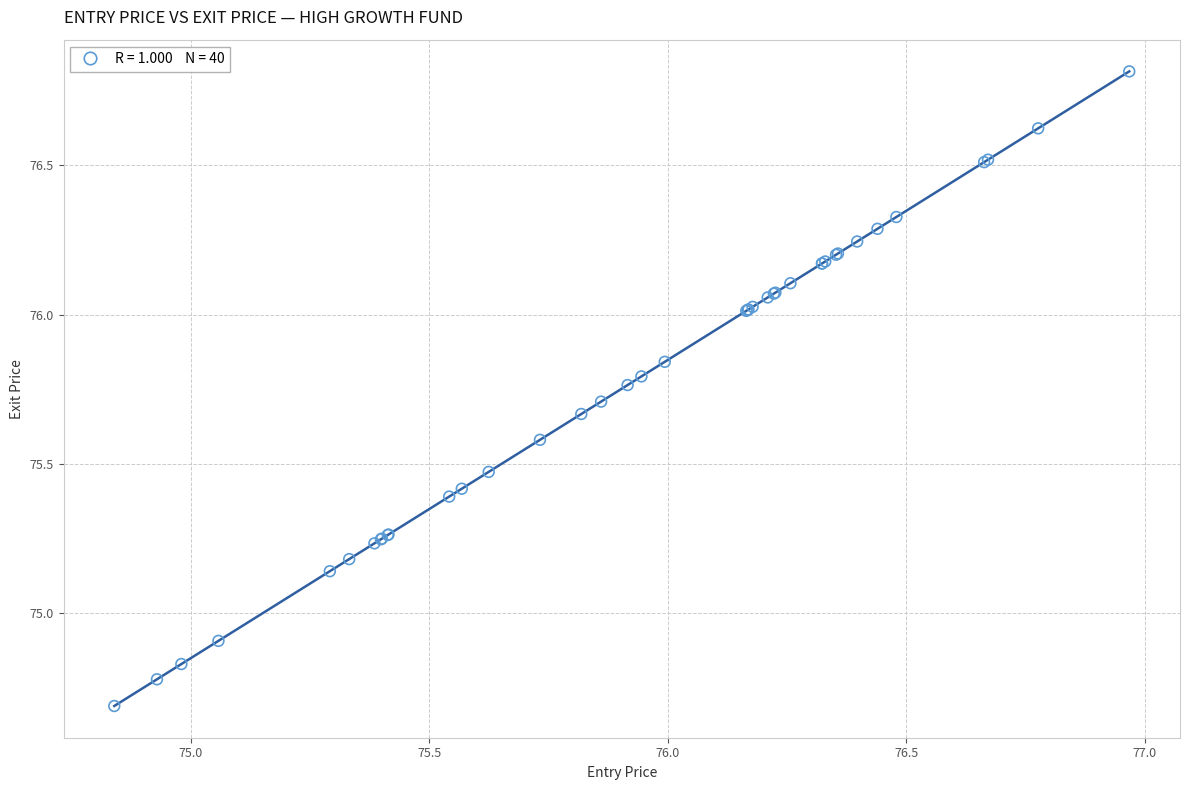

What Y value in the scatter plot is closest to 75?

74.9